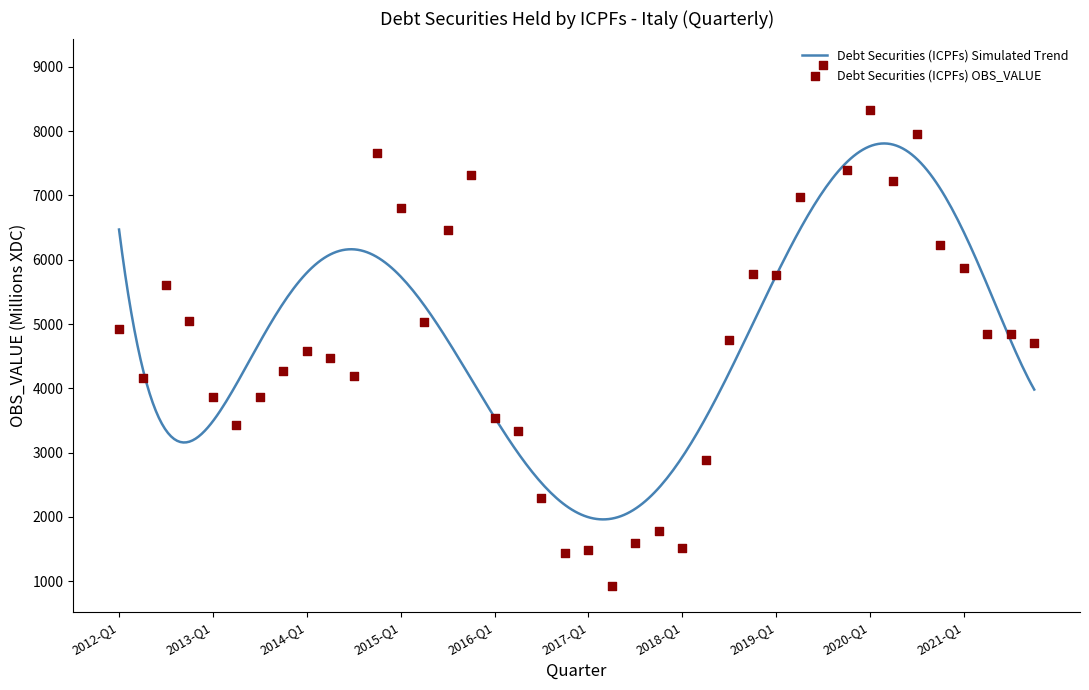

Between 2014-Q4 and 2019-Q2, which is larger?

2014-Q4